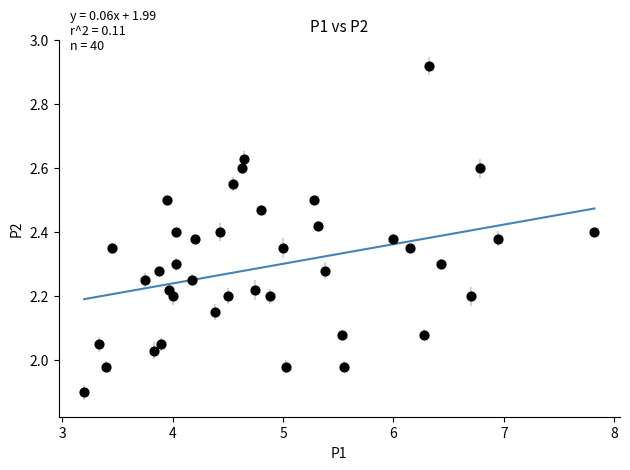

What is the range of Y values (max minus min)?

1.0